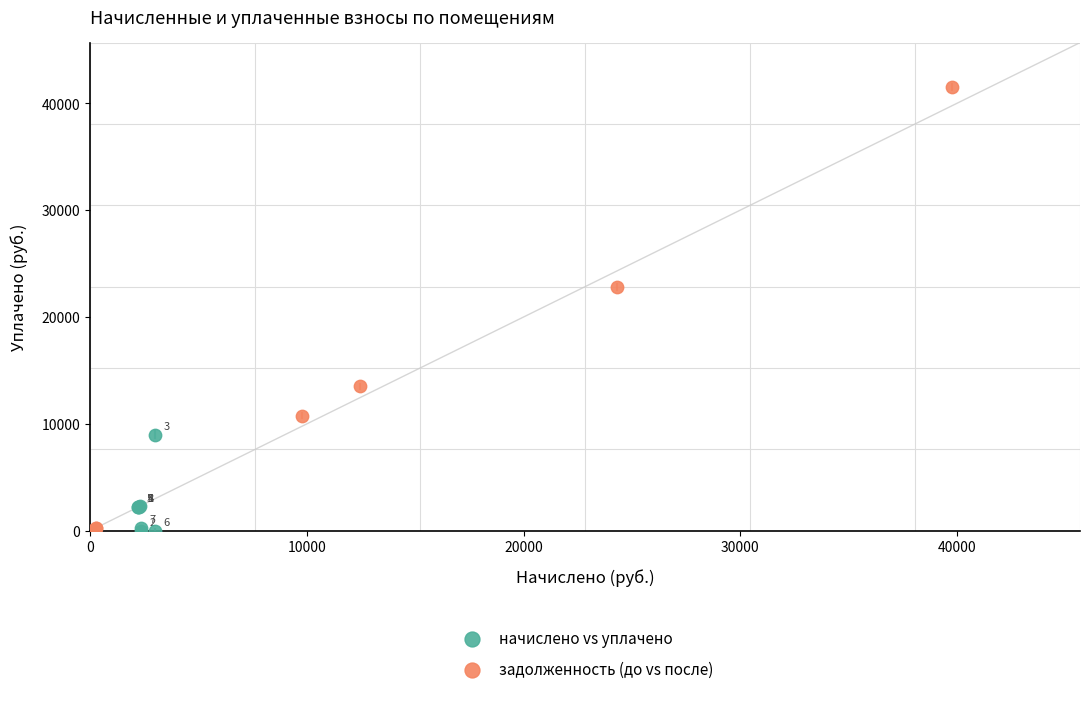

What are all the series names shown in the legend?

начислено vs уплачено, задолженность (до vs после)